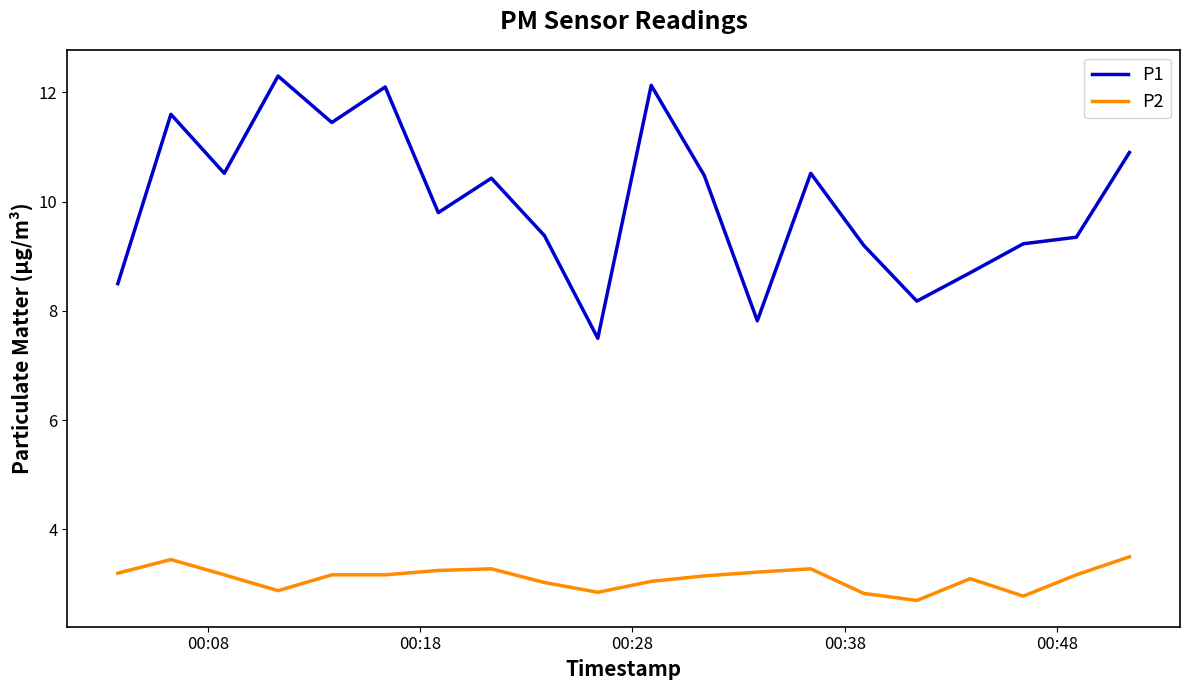

What is the minimum value shown in the chart?

2.7